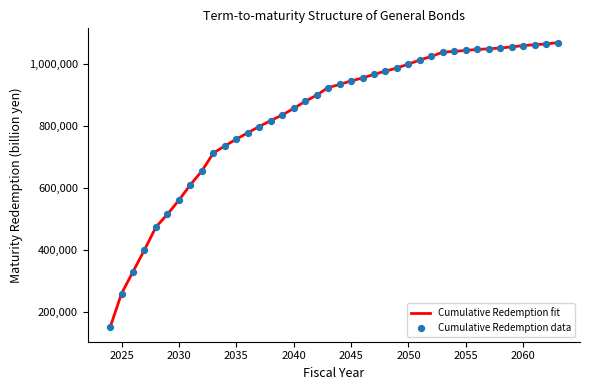

What is the smallest value displayed?

149188.7